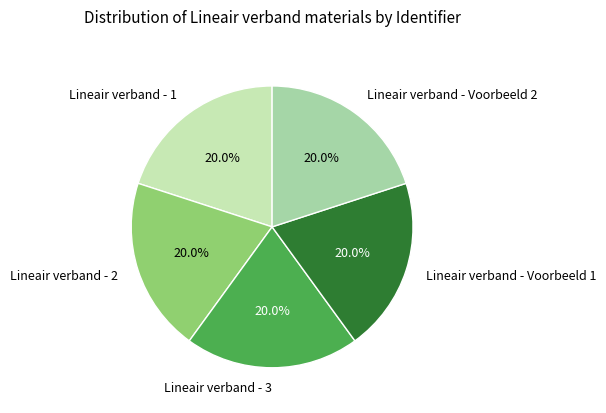

What is the ratio of the value at Lineair verband - 2 to the value at Lineair verband - 1?

1.0